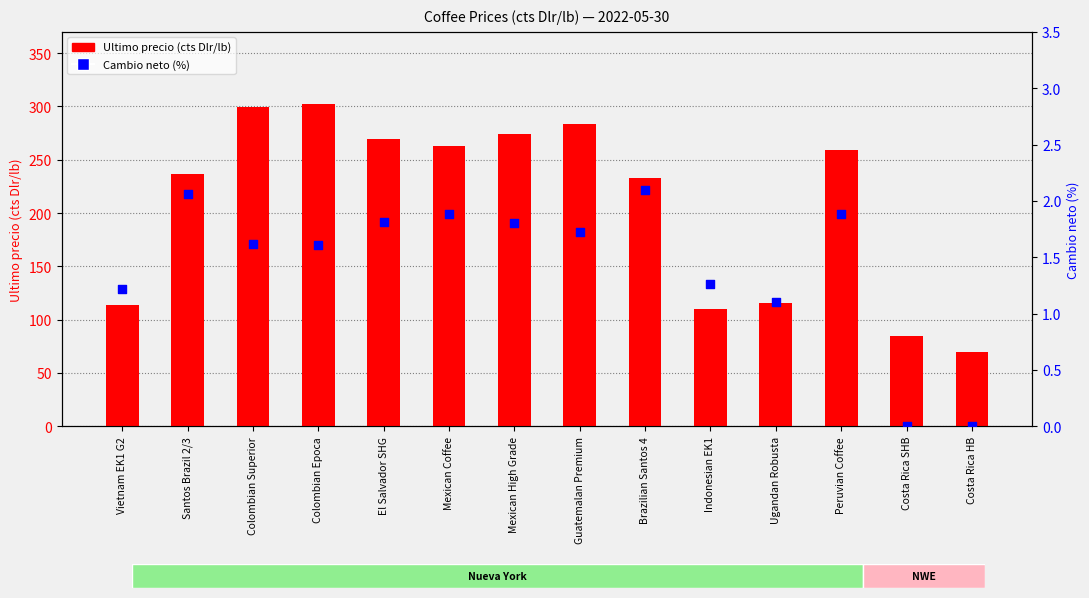

At how many categories does at least one series exceed 4?

14